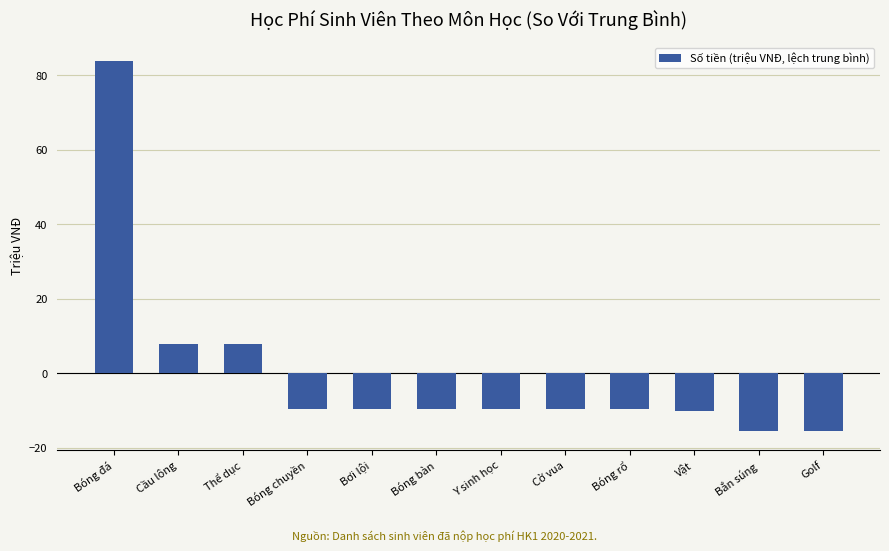

What is the label of the 5th bar from the left?

Bơi lội